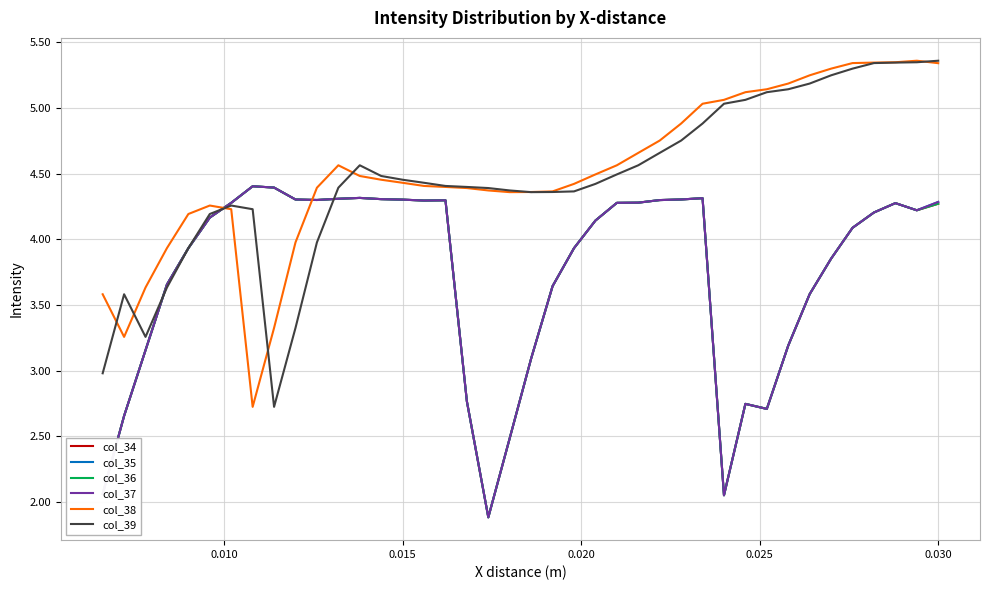

Which series has the widest spread of values?

col_38